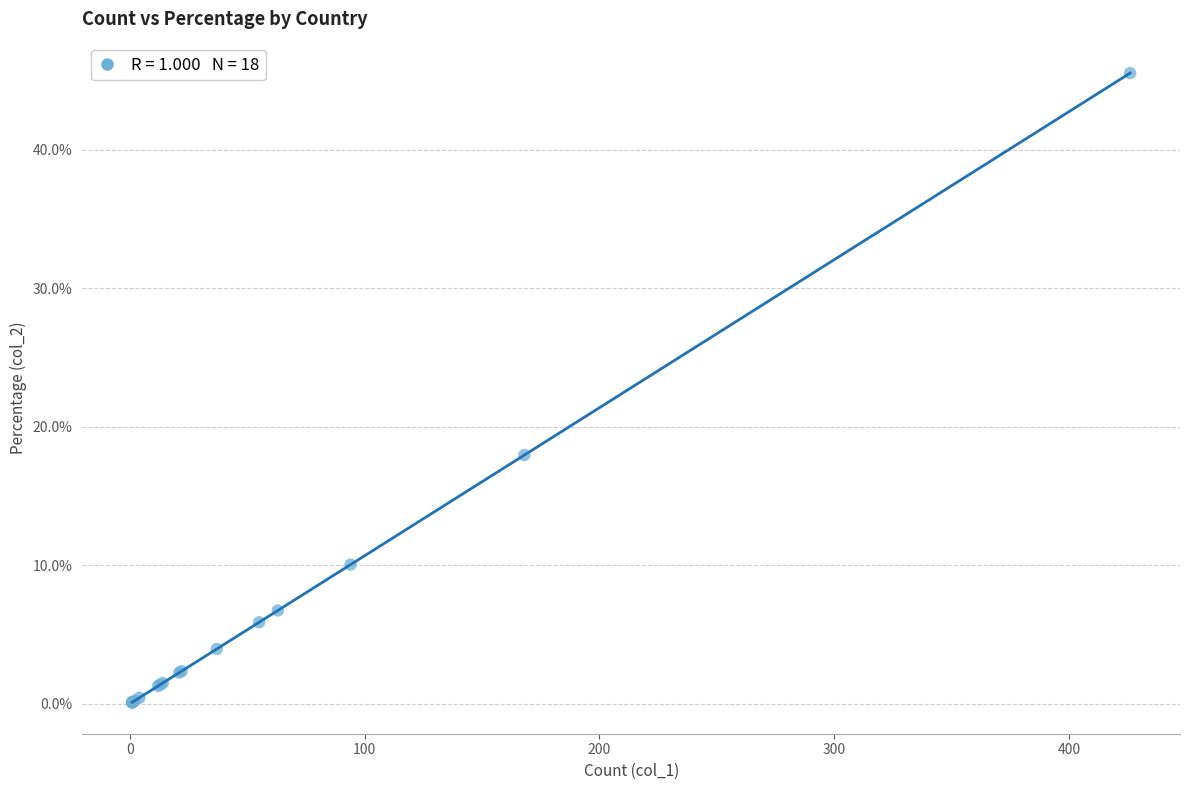

What Y value in the scatter plot is closest to 22?

17.9